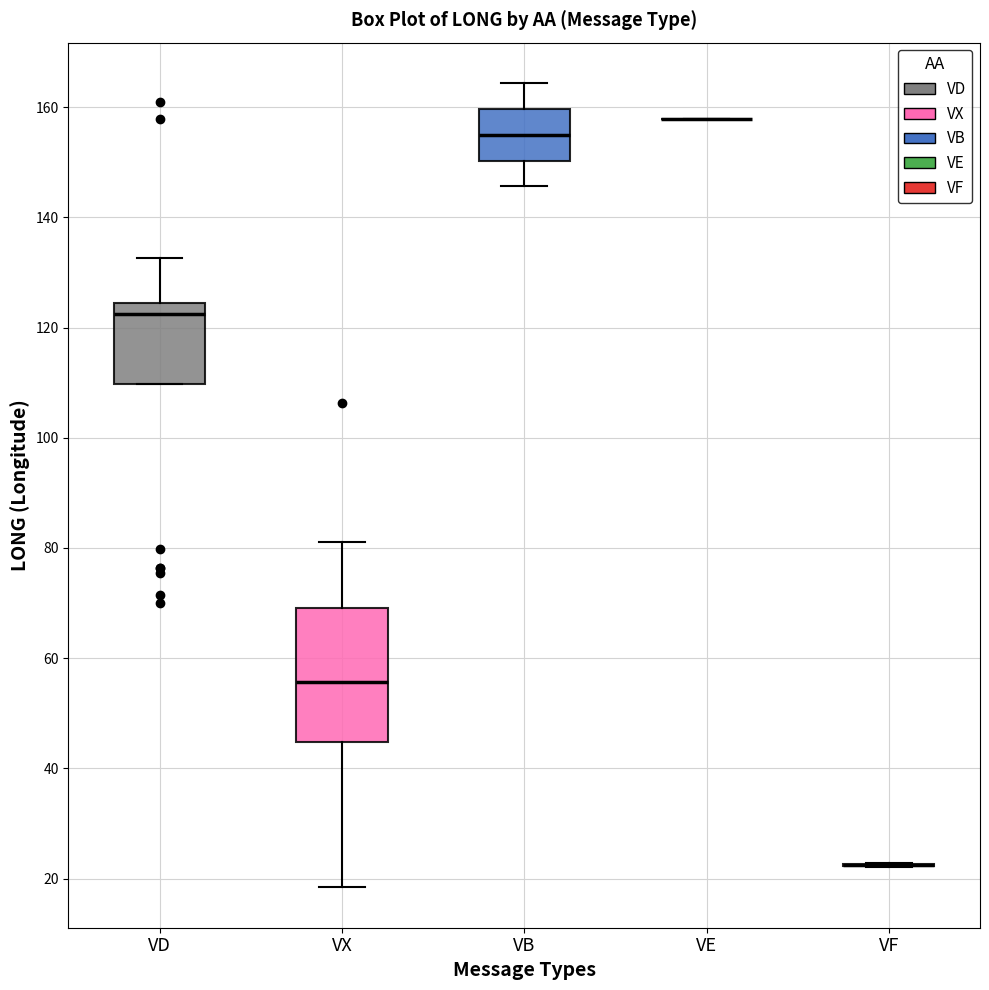

Where does the lower whisker of the box for VX end on the y-axis? The values are not printed on the chart, so give them approximately, as read against the axis.

18